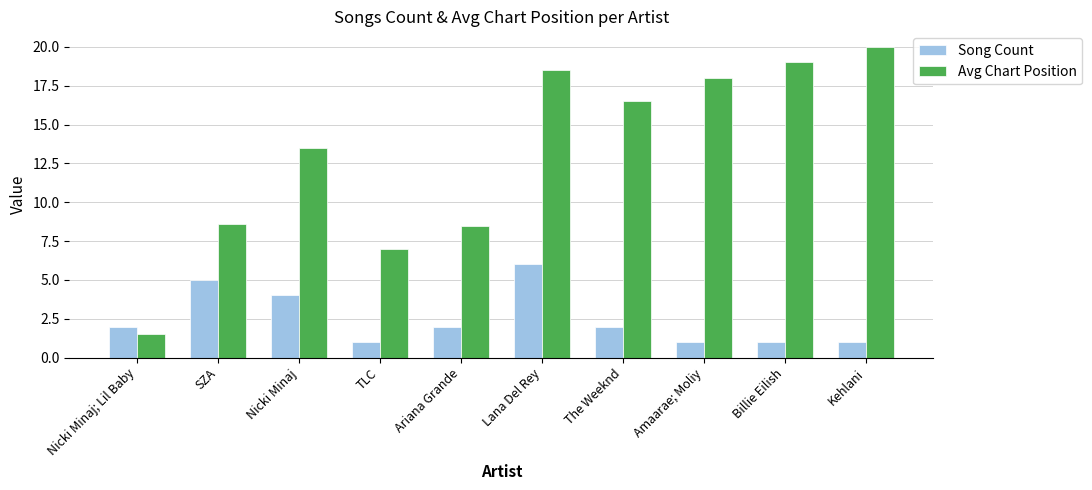

The Song Count series shows 2.0 at Nicki Minaj; Lil Baby. True or false?

True